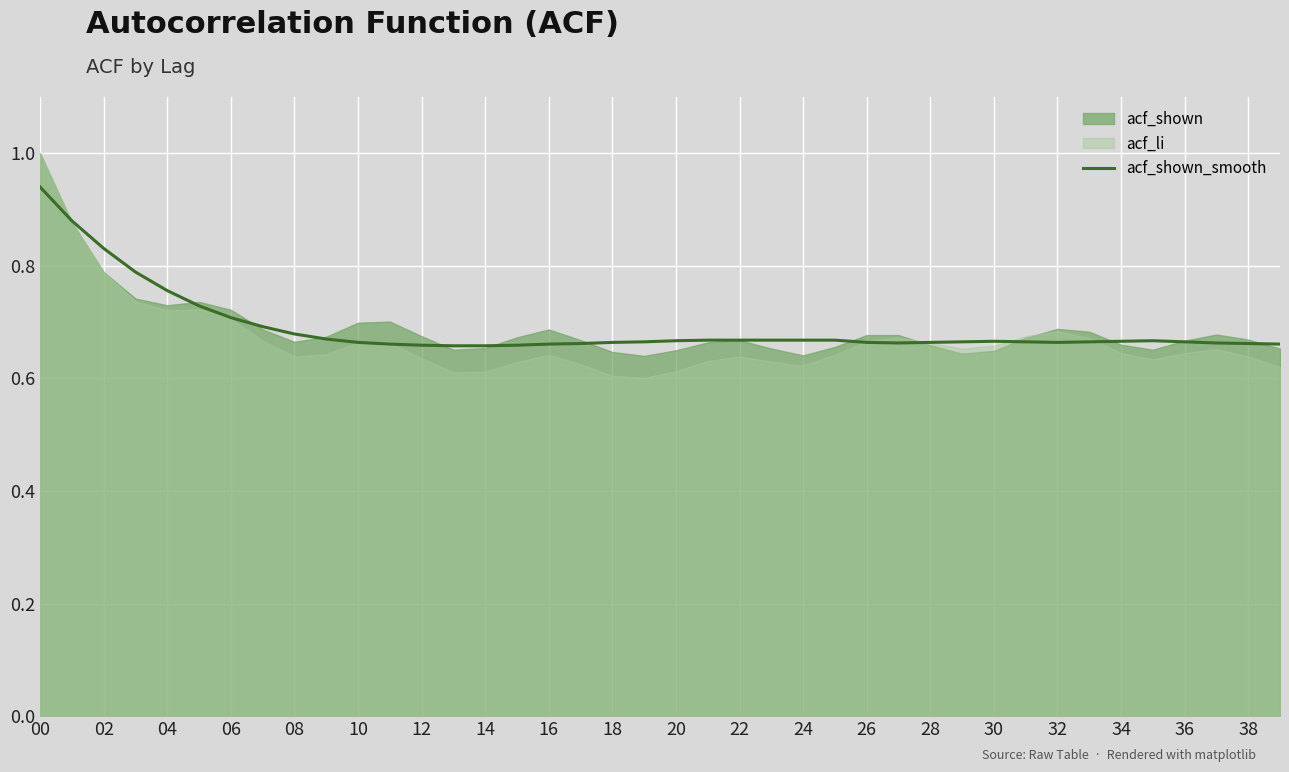

How many categories are shown in the chart?

40